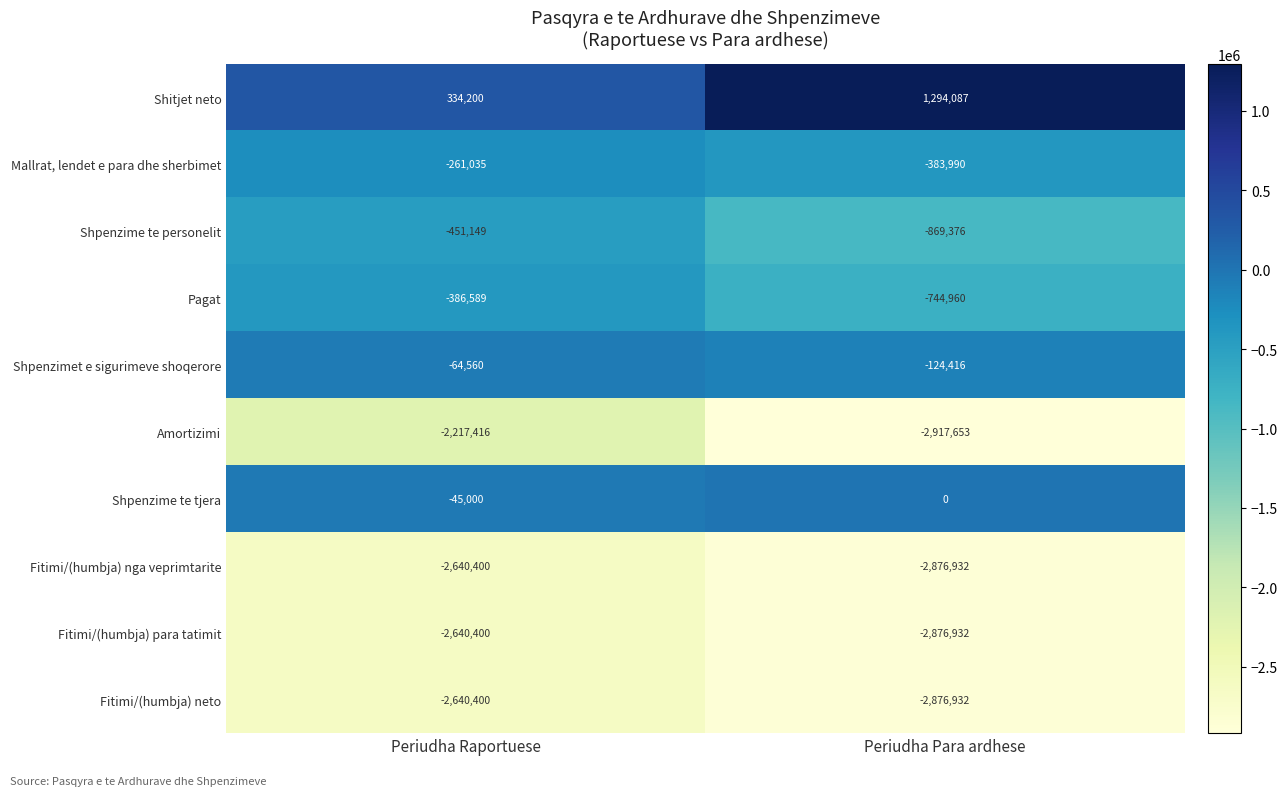

What is the average value of the Mallrat, lendet e para dhe sherbimet series?

-322512